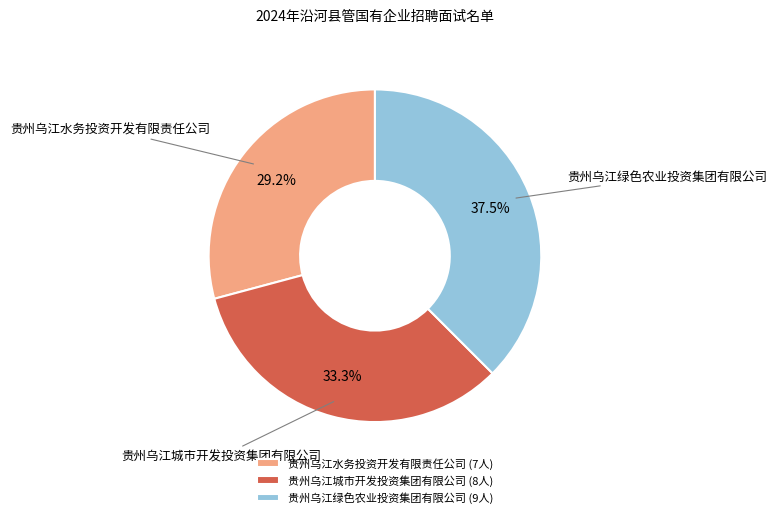

Count the number of slices in the pie.

3